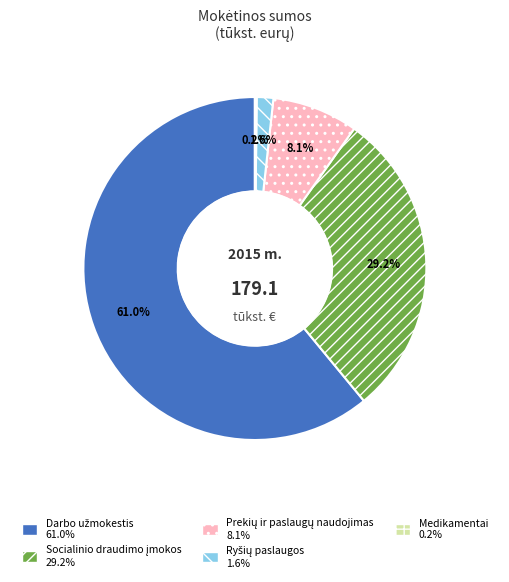

Is there a majority slice in this chart?

Yes